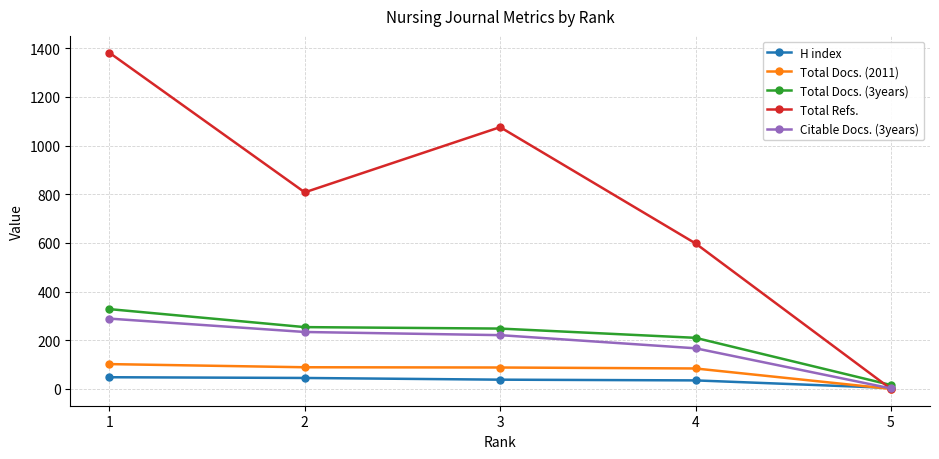

The value of Total Docs. (2011) at 5 is 50. True or false?

False